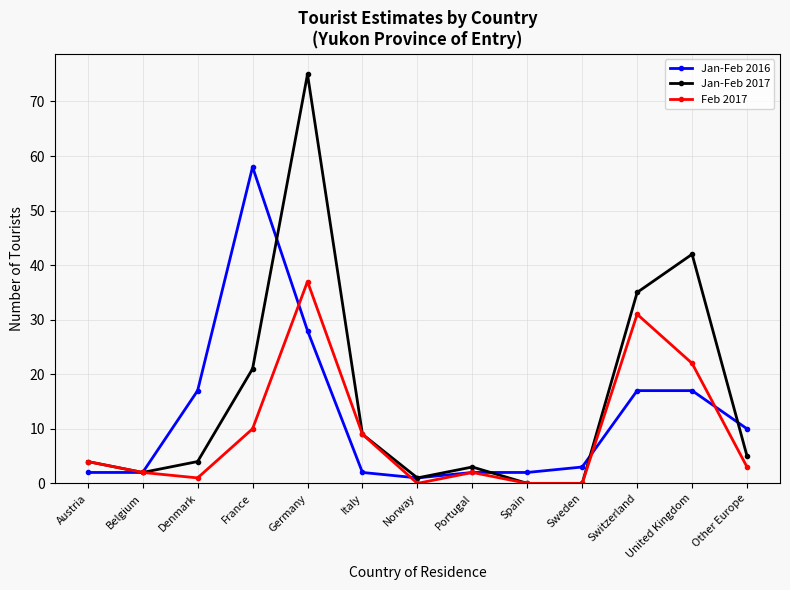

At how many categories does at least one series exceed 23?

4